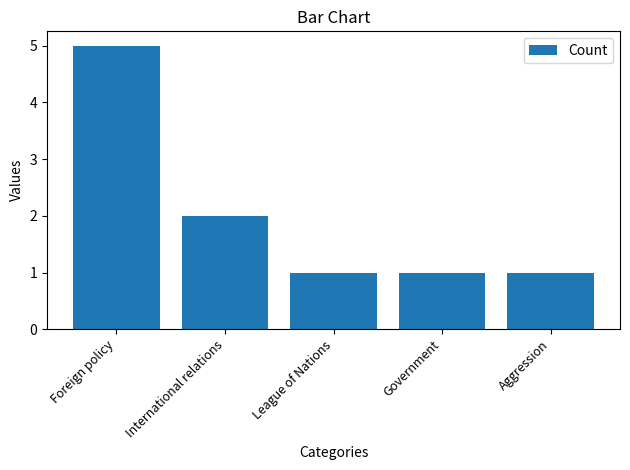

True or false: the data shows 1 at Government.

True